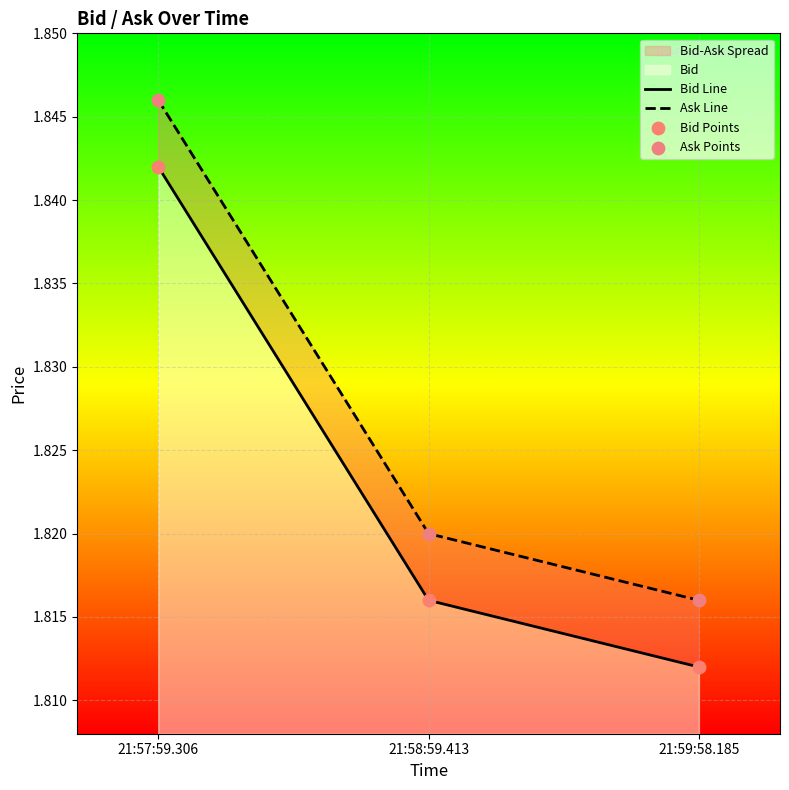

Which series contains the lowest Y value?

Bid Line